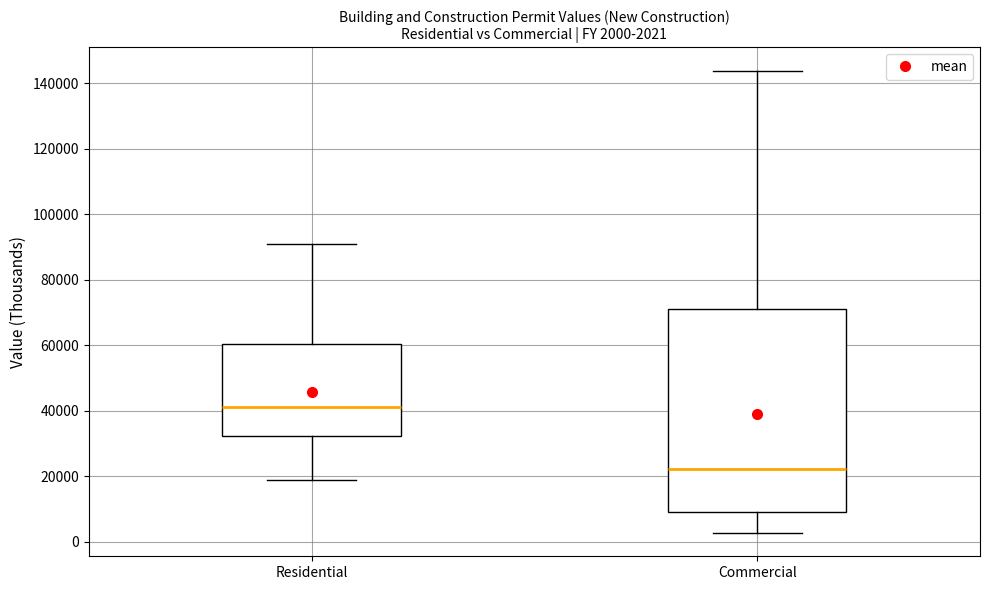

Which box's median line is the lowest?

Commercial